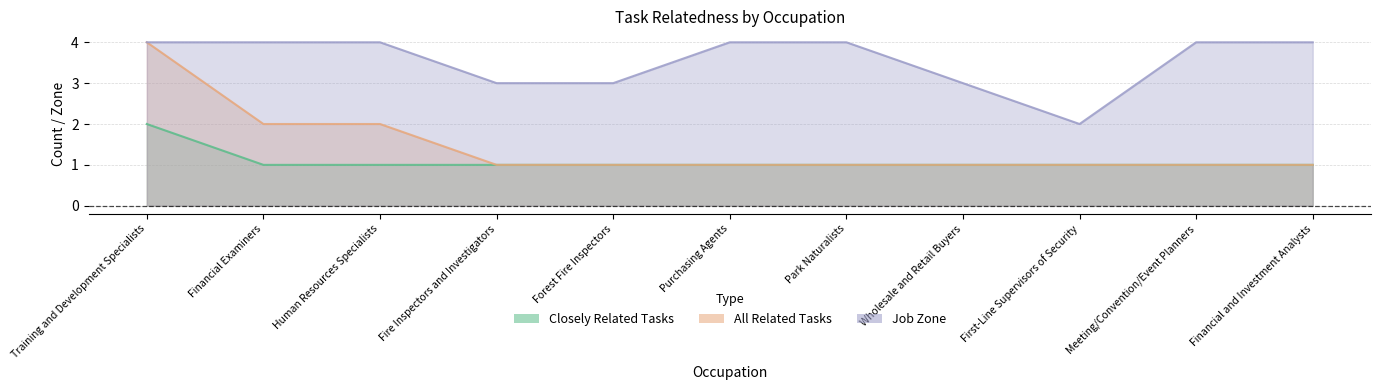

True or false: Closely Related Tasks and Job Zone intersect in this chart.

False